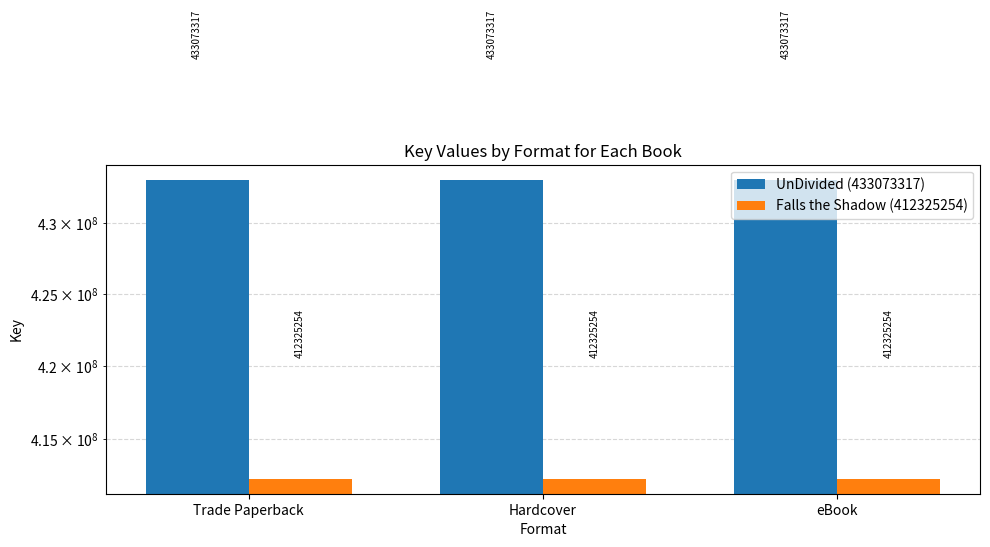

Which series has the widest spread of values?

UnDivided (433073317)